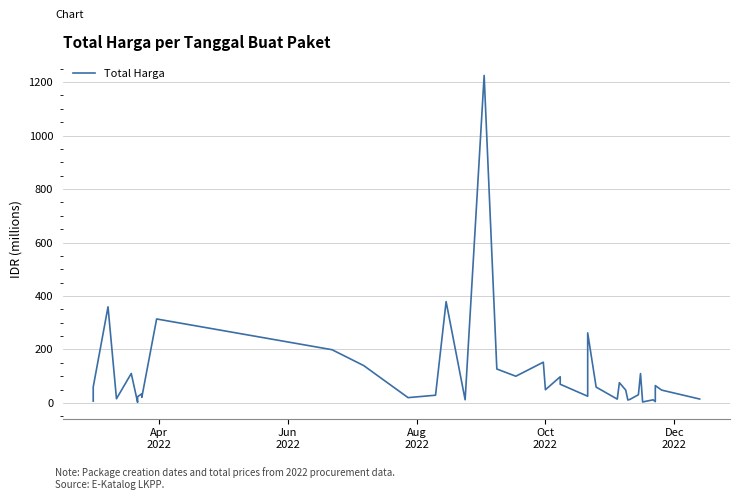

How many values are below 48?

19